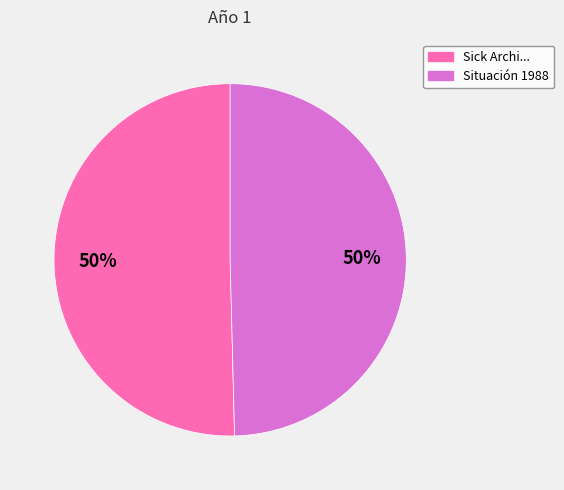

How many slices are in this pie chart?

2